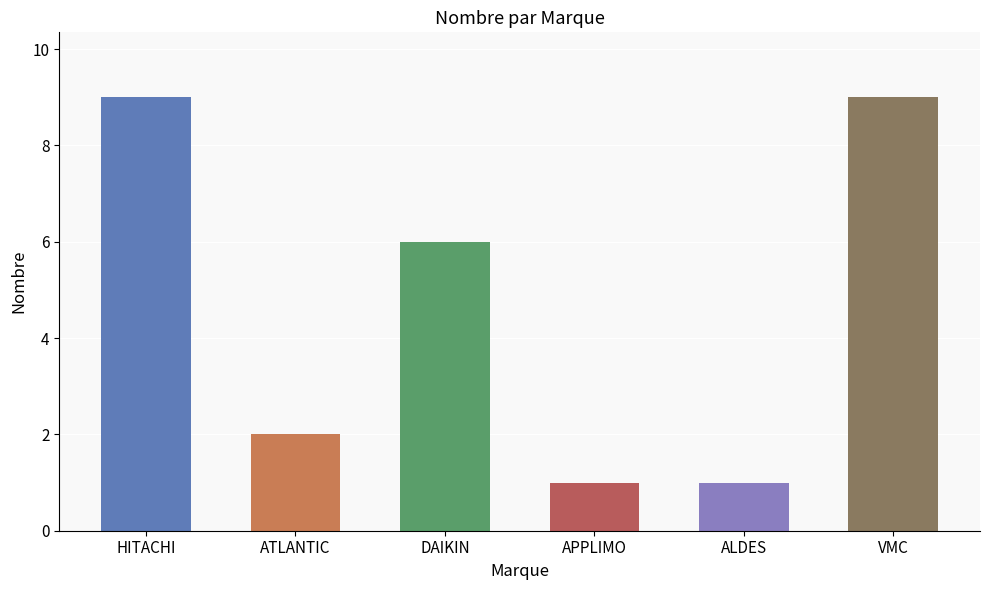

What position from the right is HITACHI?

6